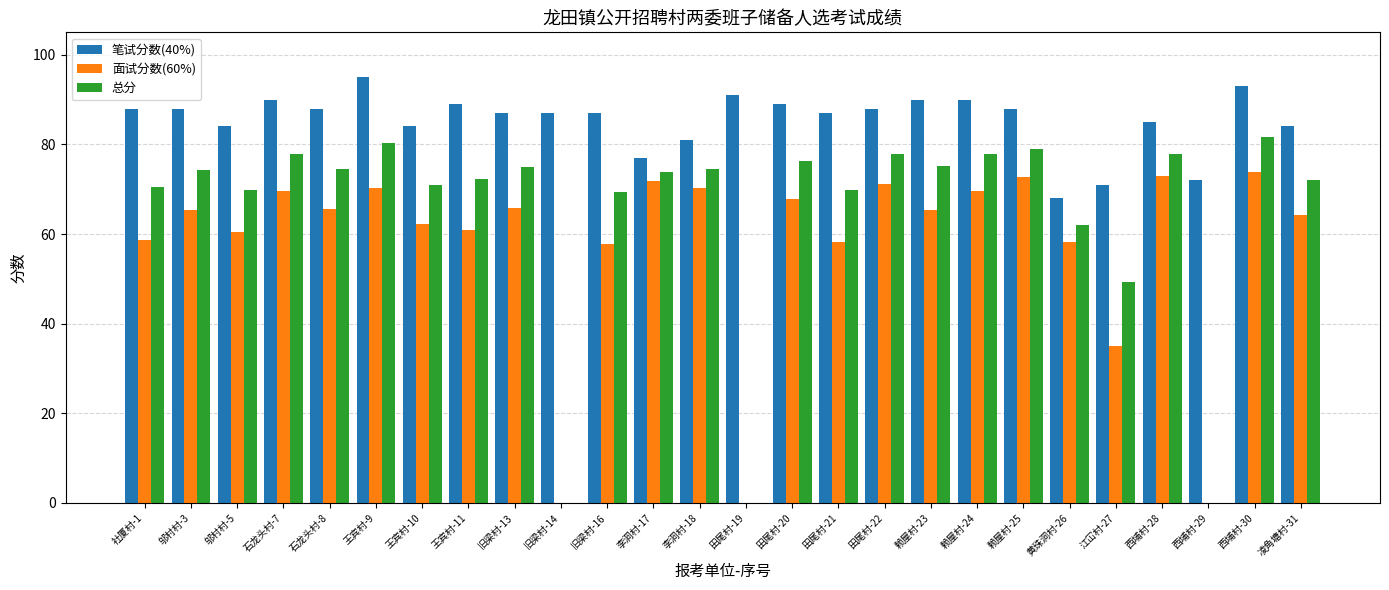

What is the greatest value displayed?

95.0